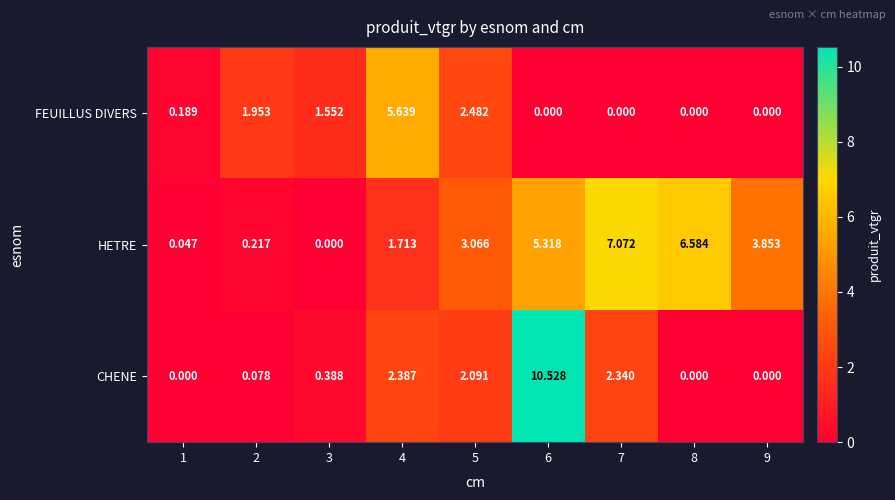

Which series has the largest range (max minus min)?

CHENE